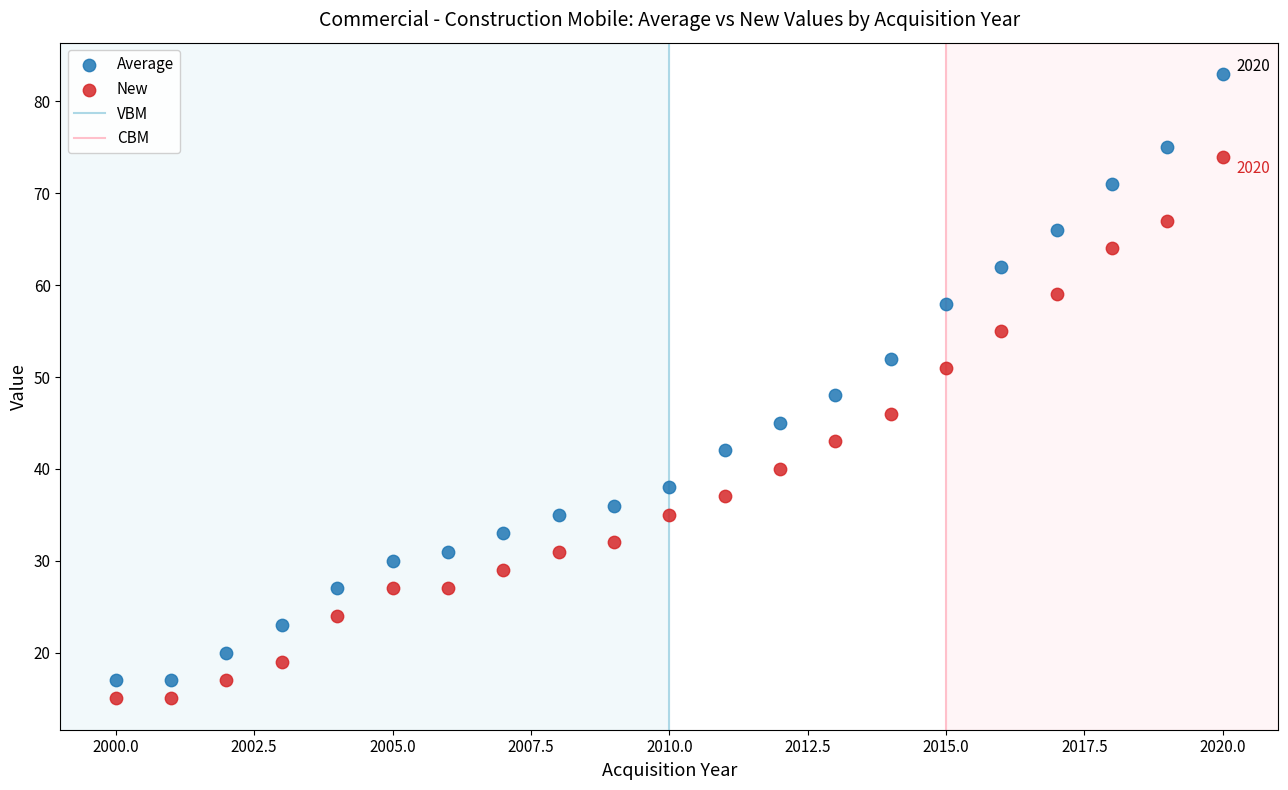

Across all data points, what is the range of Y values (max minus min)?

68